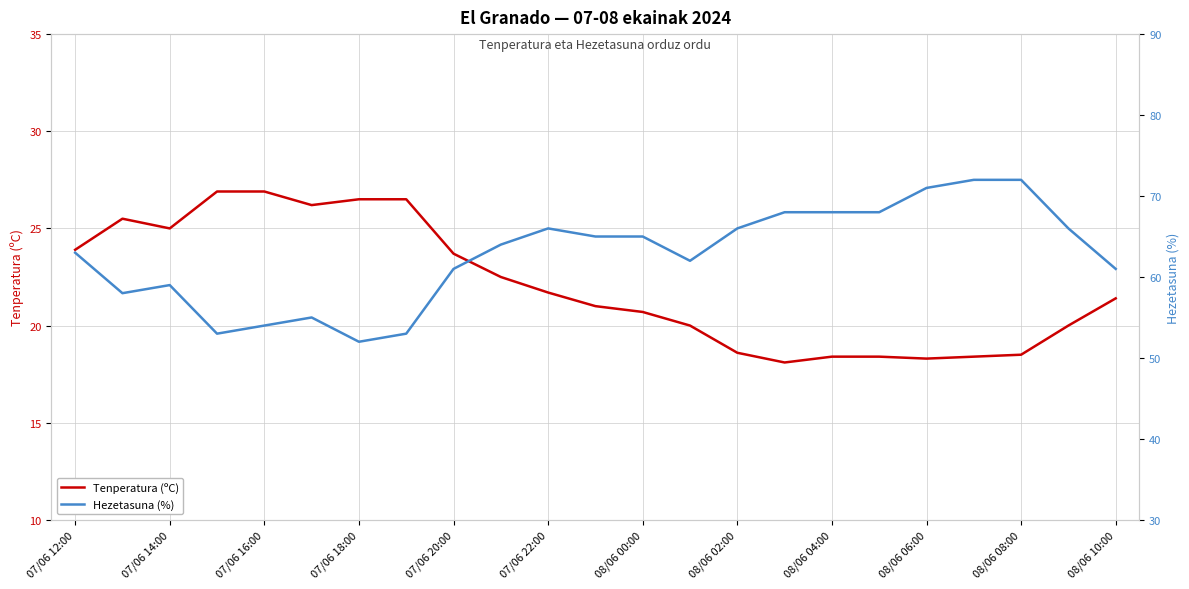

True or false: Tenperatura (ºC) has a value of 18.6 at 08/06 02:00.

True